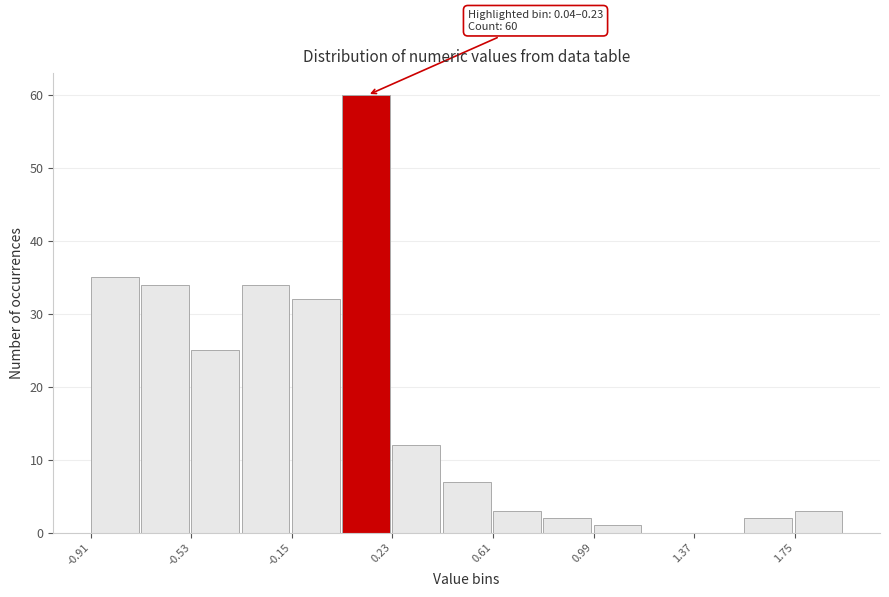

Read against the x-axis, roughly where is the centre of the tallest bar?

0.15